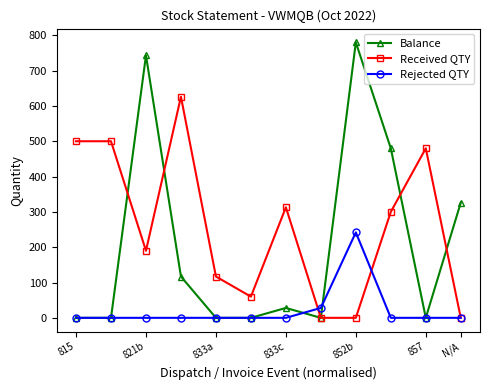

Which series has the largest total across all categories?

Received QTY